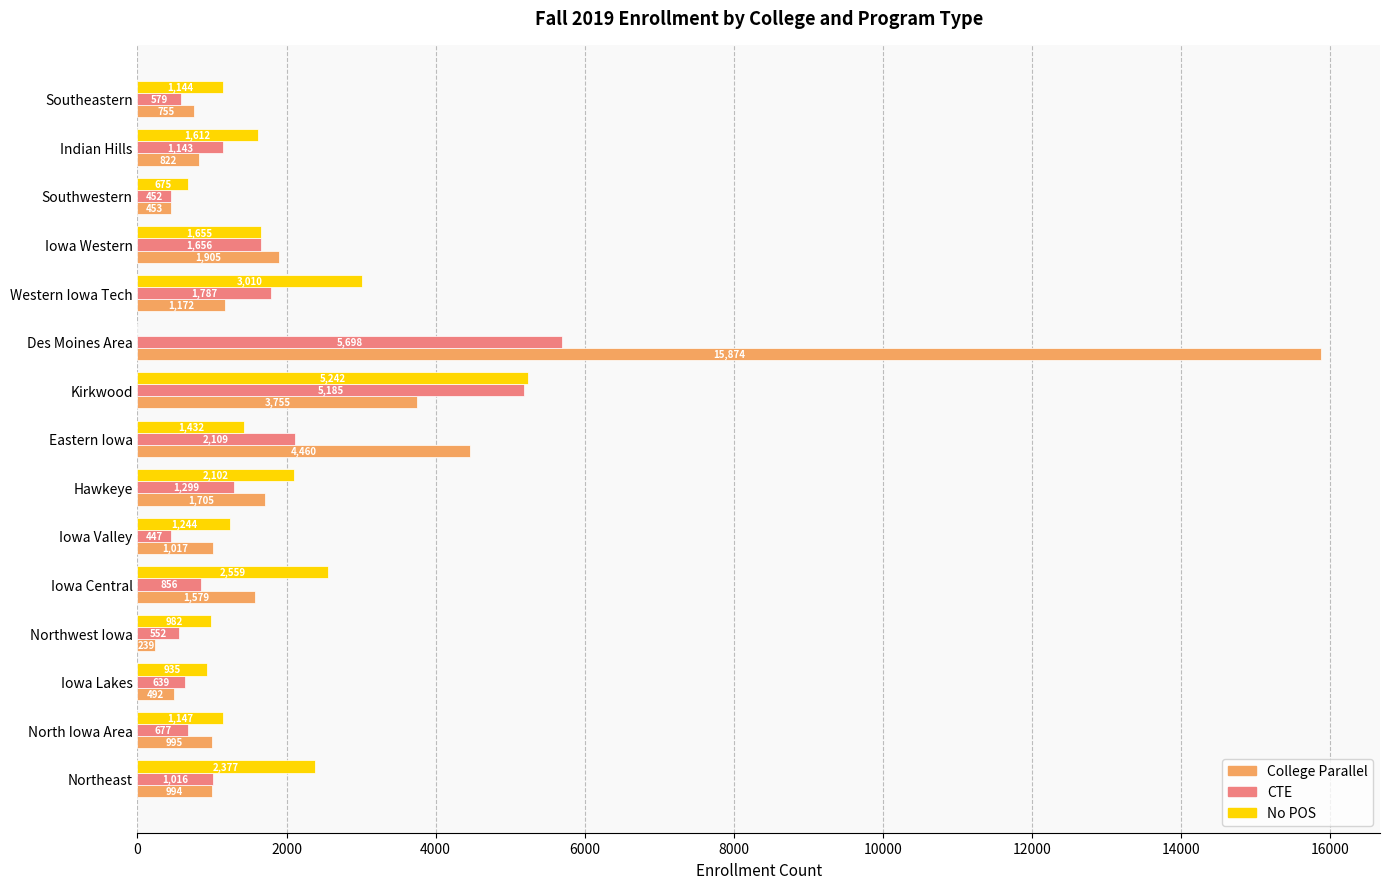

What is the greatest value displayed?

15874